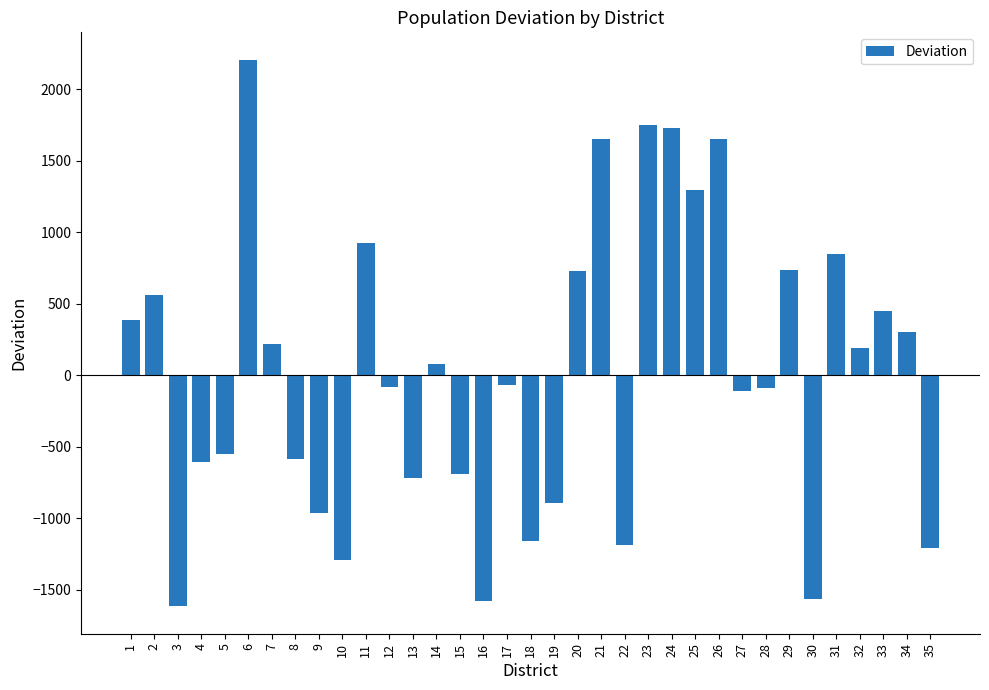

Between 11 and 20, which is larger?

11